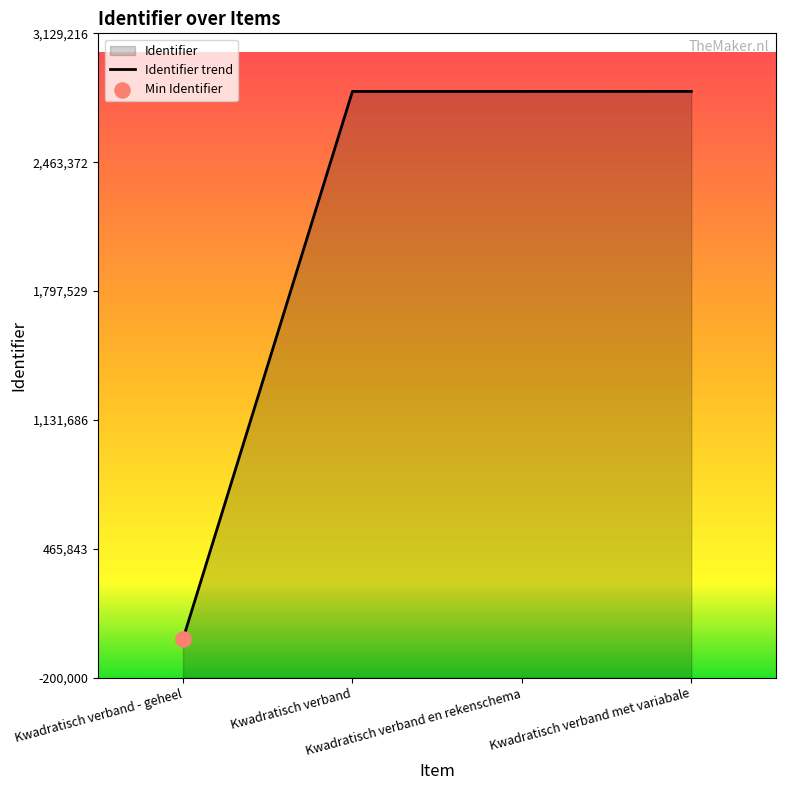

What is the change in value from Kwadratisch verband - geheel to Kwadratisch verband met variabale?

+2829216